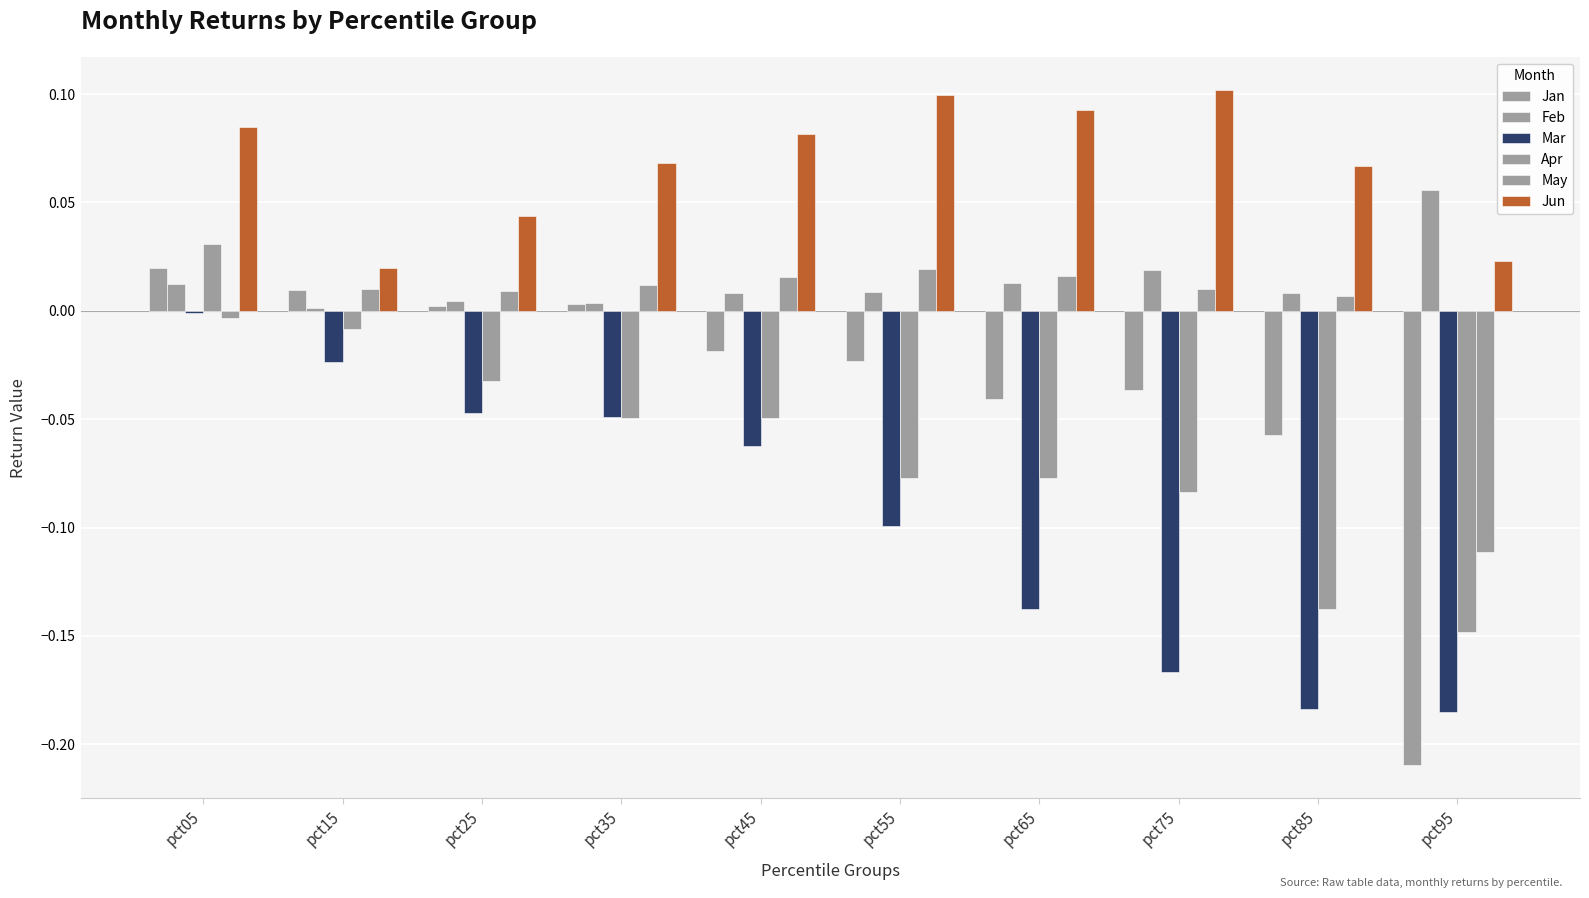

How many groups of bars are there?

10